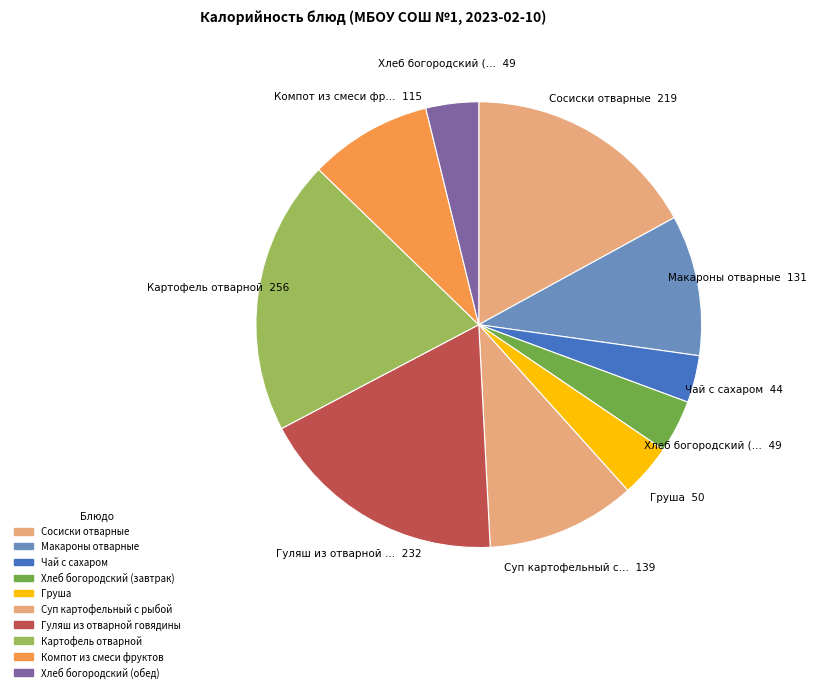

How many slices are in this pie chart?

10